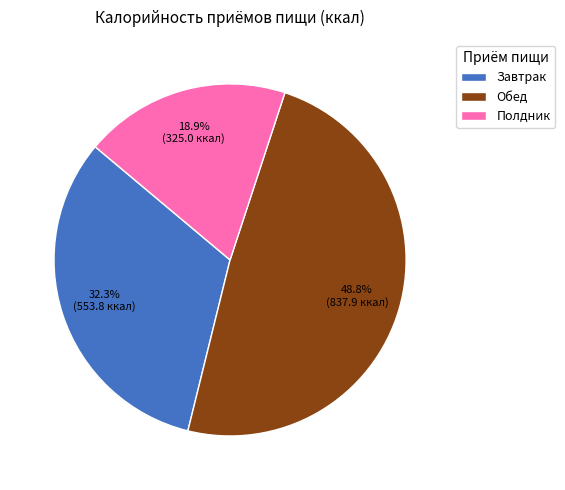

Which has a higher value, Завтрак or Обед?

Обед